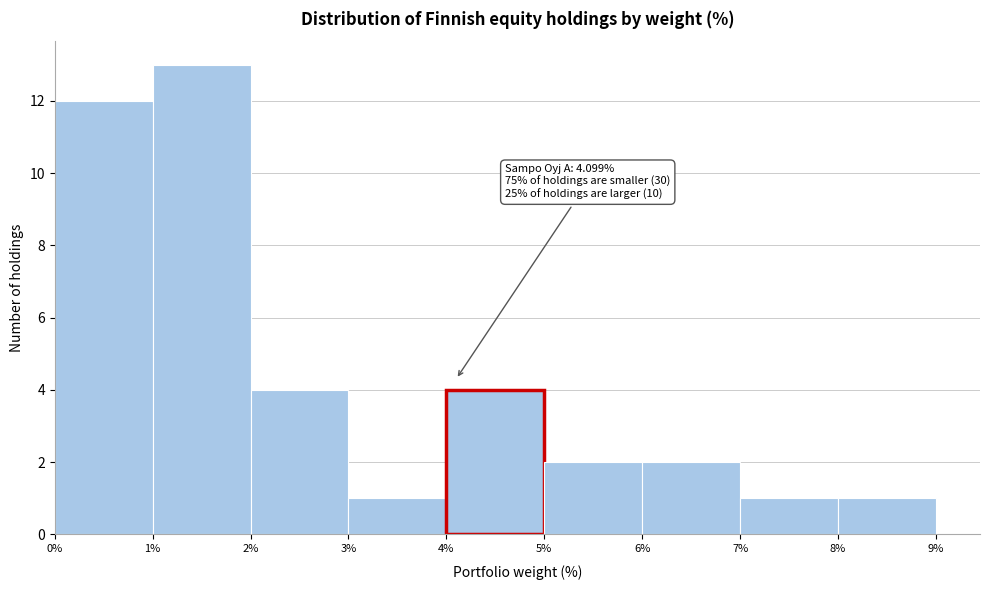

Which range on the x-axis has the tallest bar?

1% to 2%